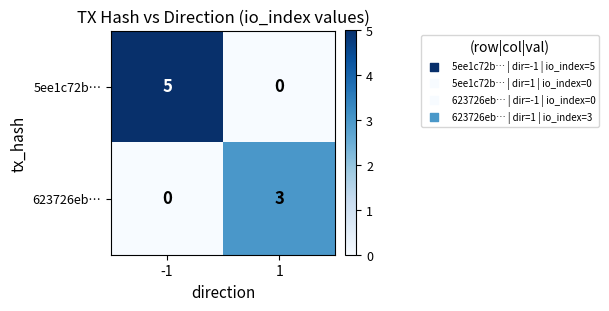

Reading right to left, what are all the values shown in this chart?

5ee1c72b…: 0	5
623726eb…: 3	0